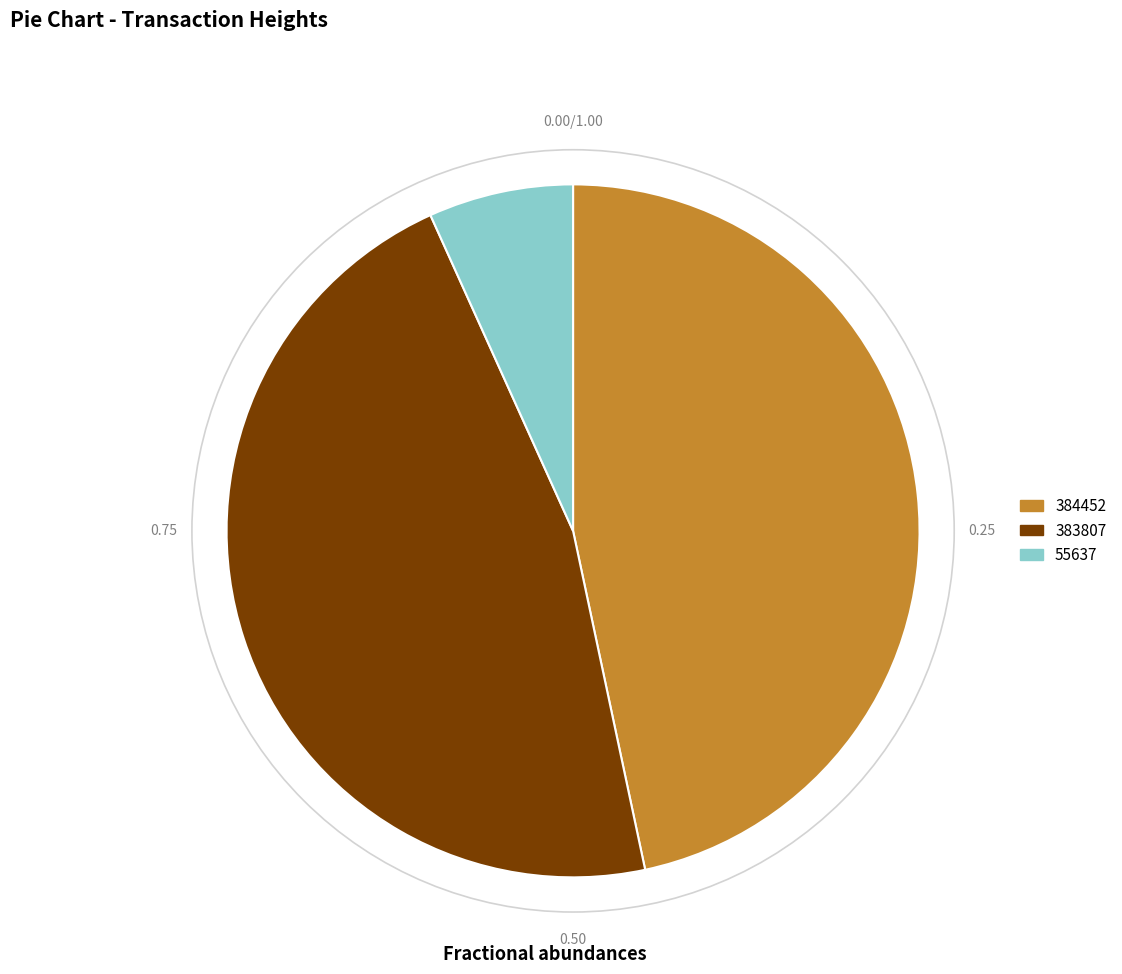

True or false: 384452 accounts for 47% of the total.

True